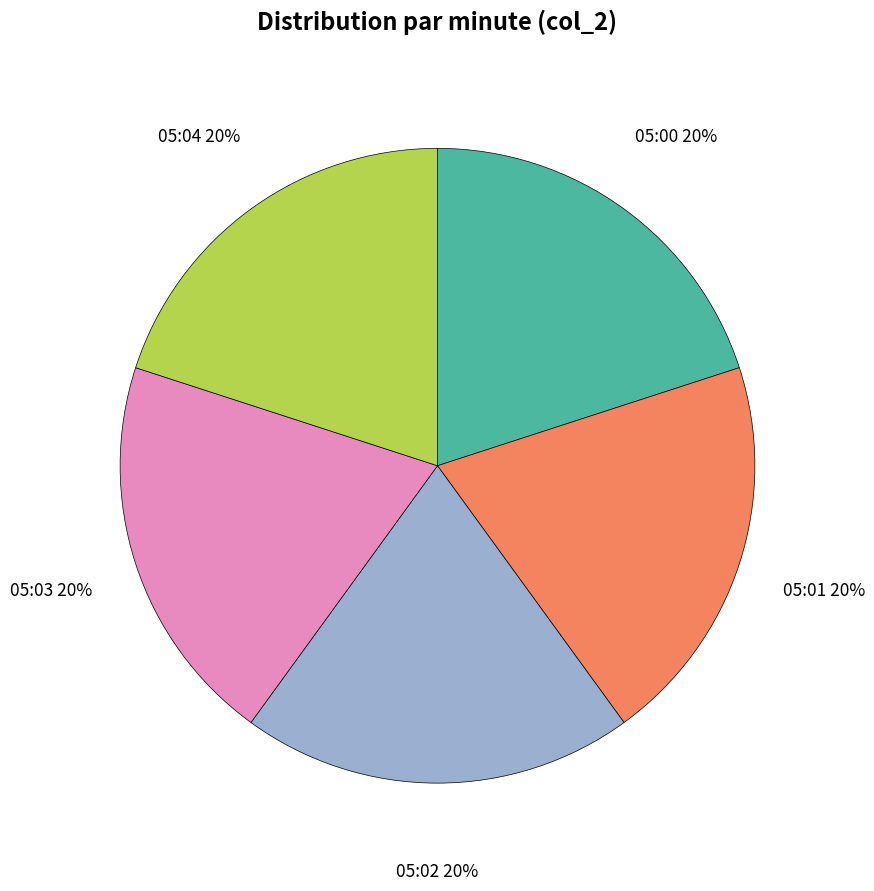

Does 05:03 represent more than half of the total?

No